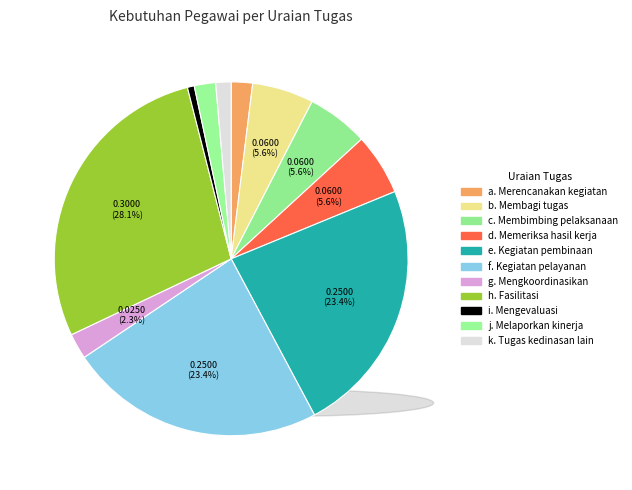

To the nearest percent, what is the difference between the largest and smallest slice percentages?

27%